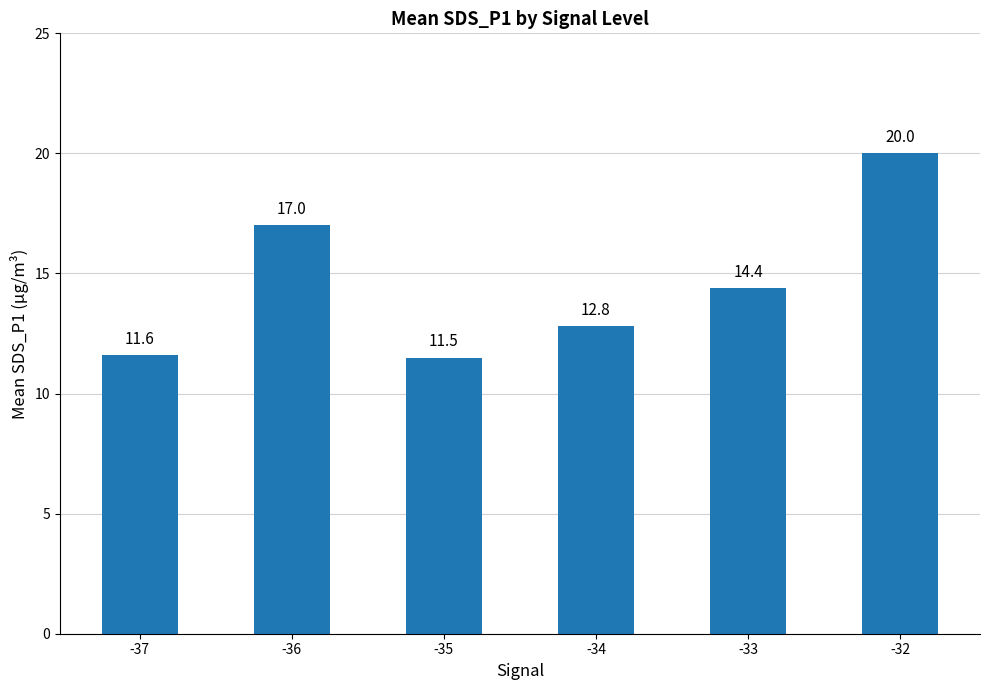

Which has a higher value, -35 or -36?

-36